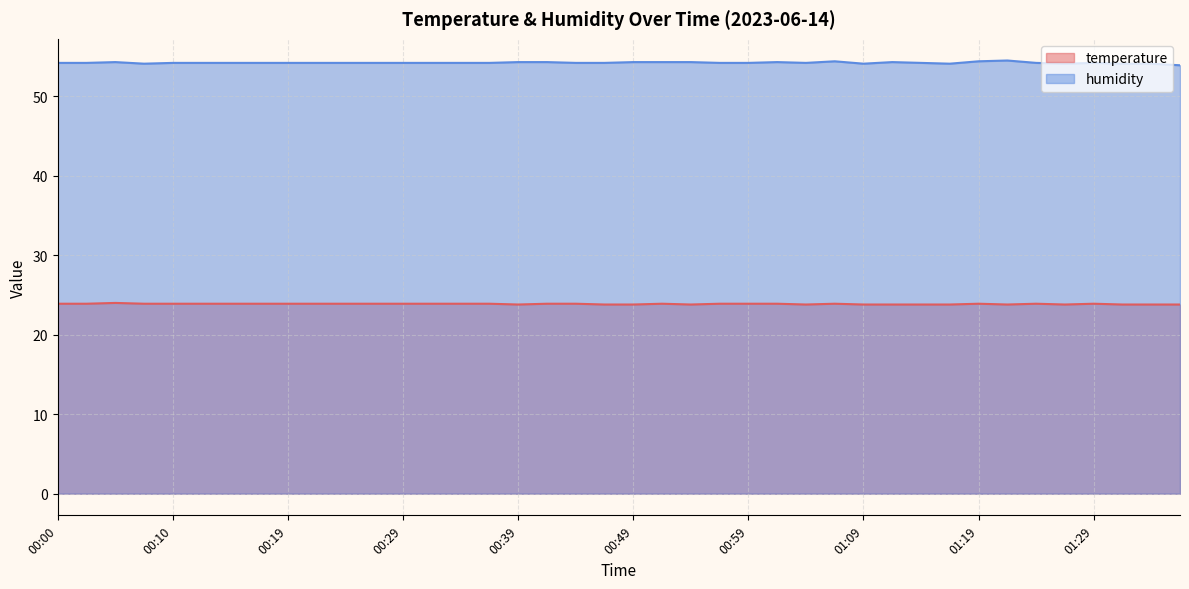

List the series in order of their peak value, lowest first.

temperature, humidity